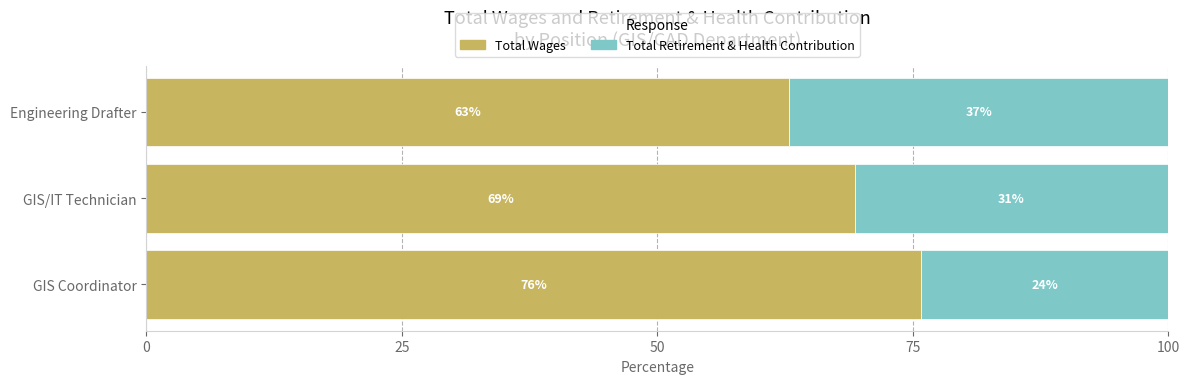

What is the total value across all series at Engineering Drafter?

100.0